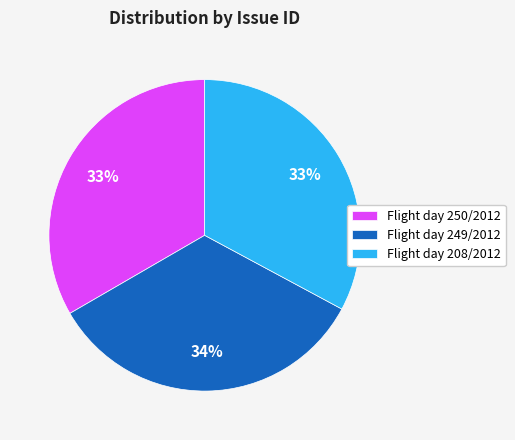

Does any single category account for the majority?

No